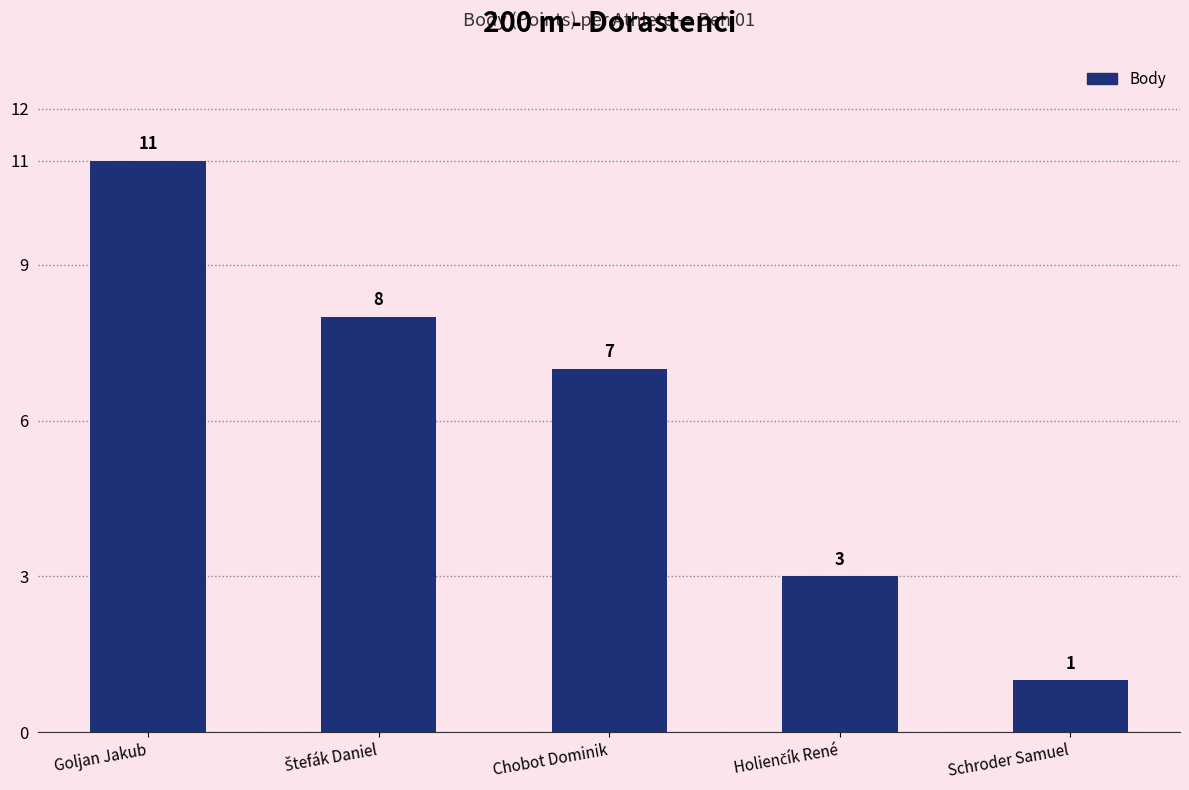

What is the difference between the maximum and minimum values?

10